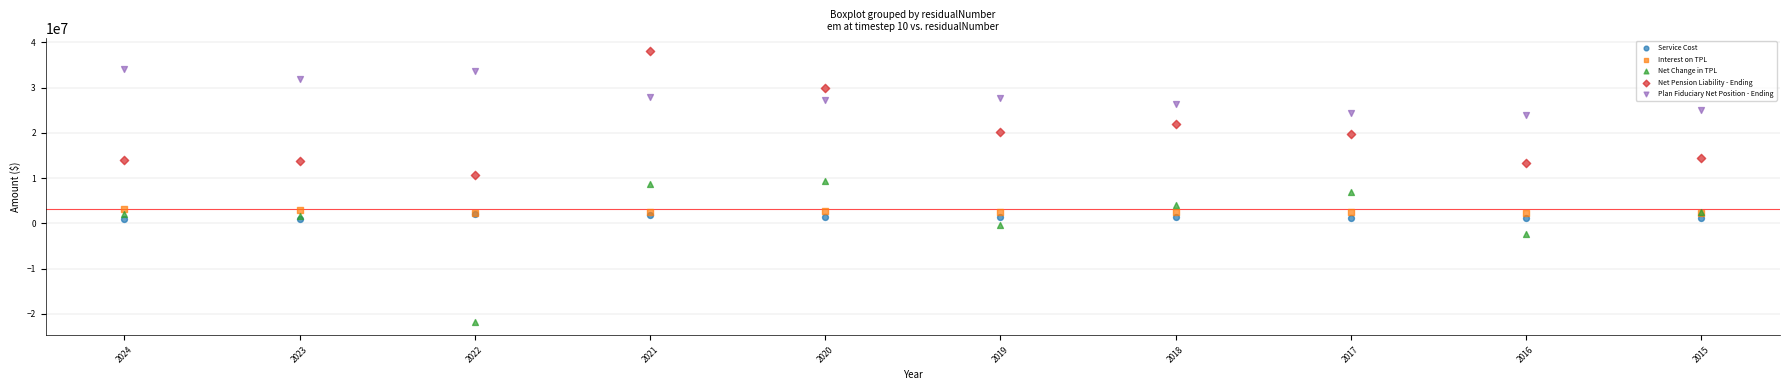

Which series reaches the maximum Y coordinate?

Net Pension Liability - Ending